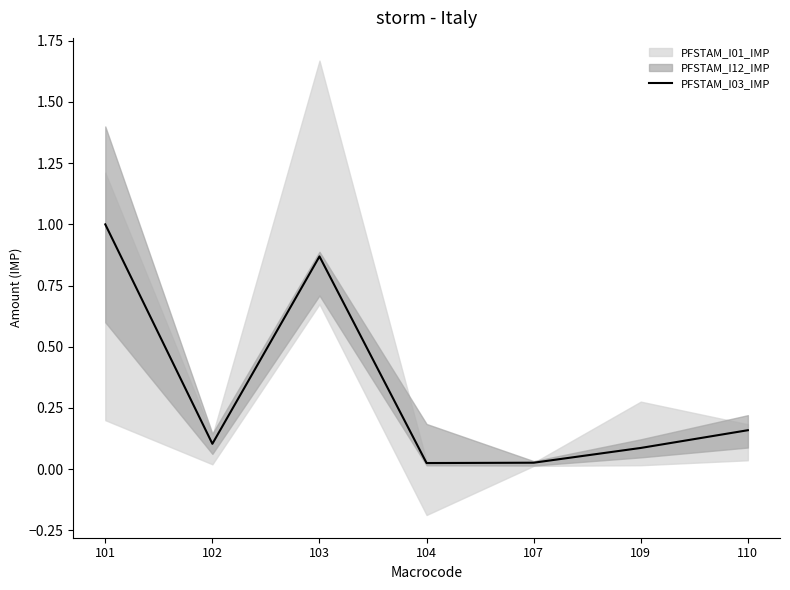

List the labels in order of value, smallest first.

104, 107, 109, 102, 110, 103, 101